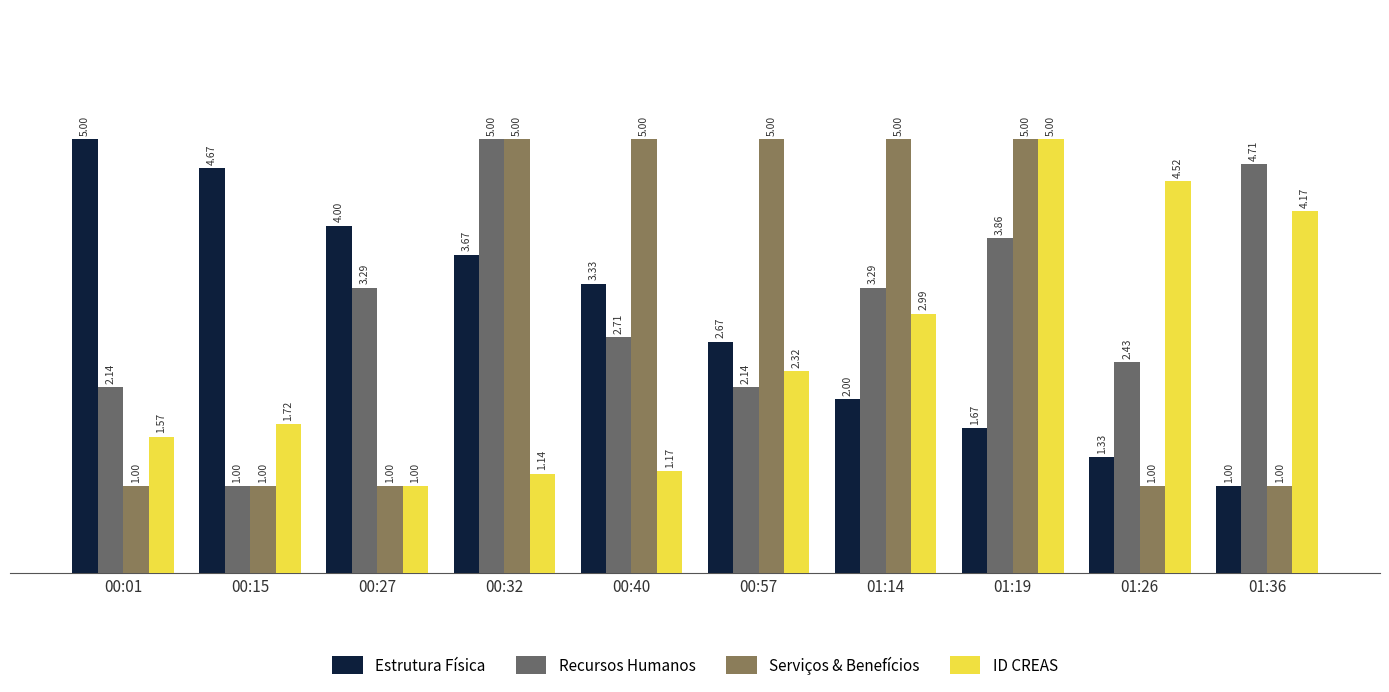

What is the greatest value displayed?

5.0